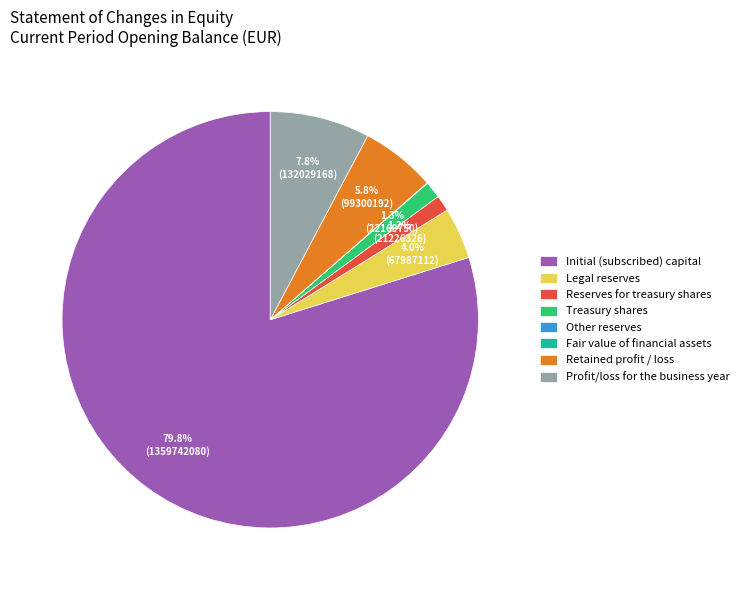

What is the largest slice in the pie chart?

Initial (subscribed) capital